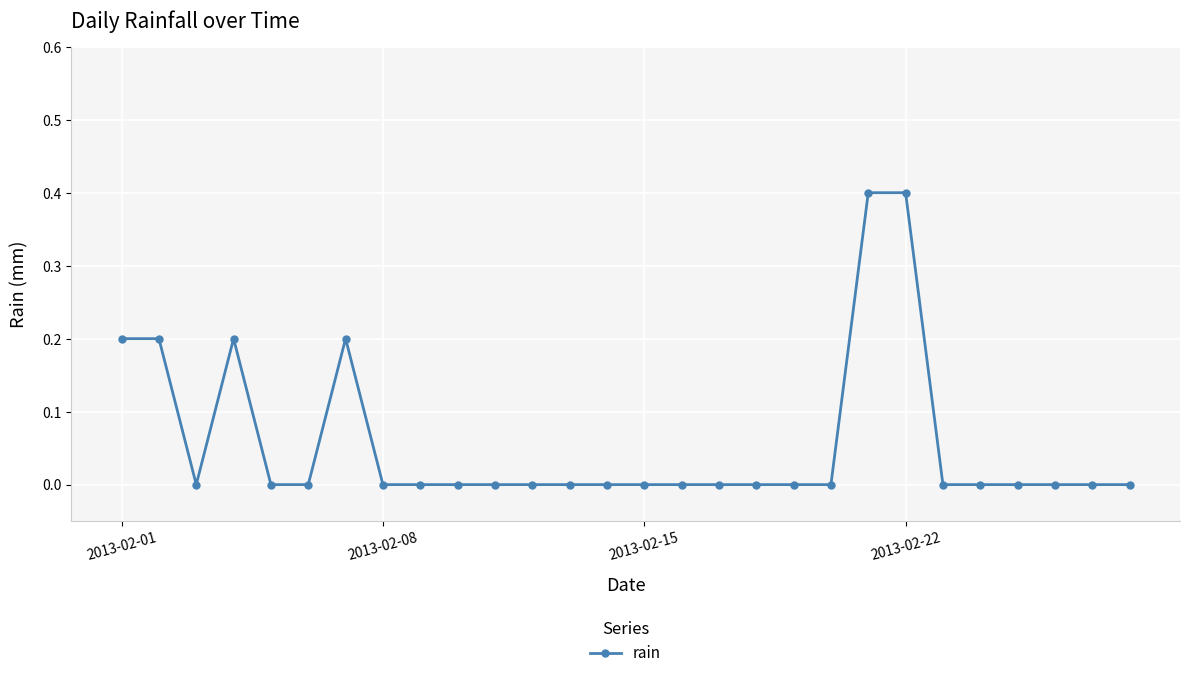

What is the maximum value shown in the chart?

0.4